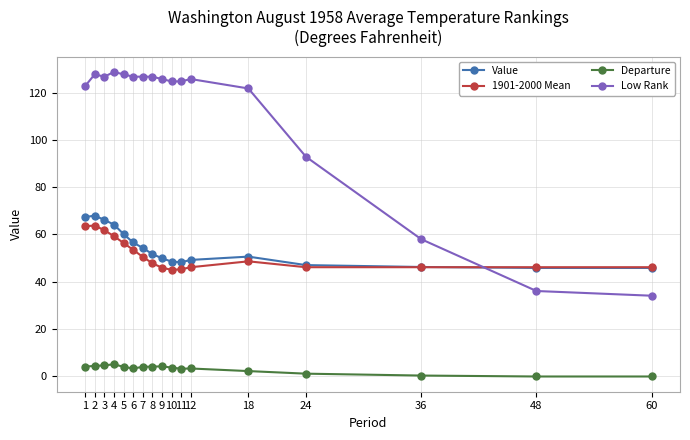

Count the number of data series in this chart.

4